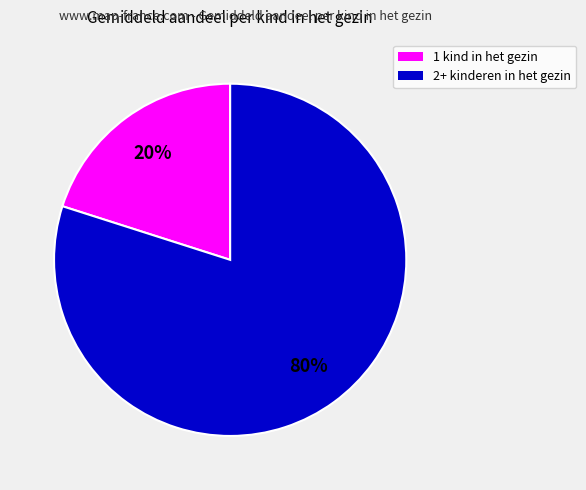

To the nearest percent, what is the difference between the largest and smallest slice percentages?

60%